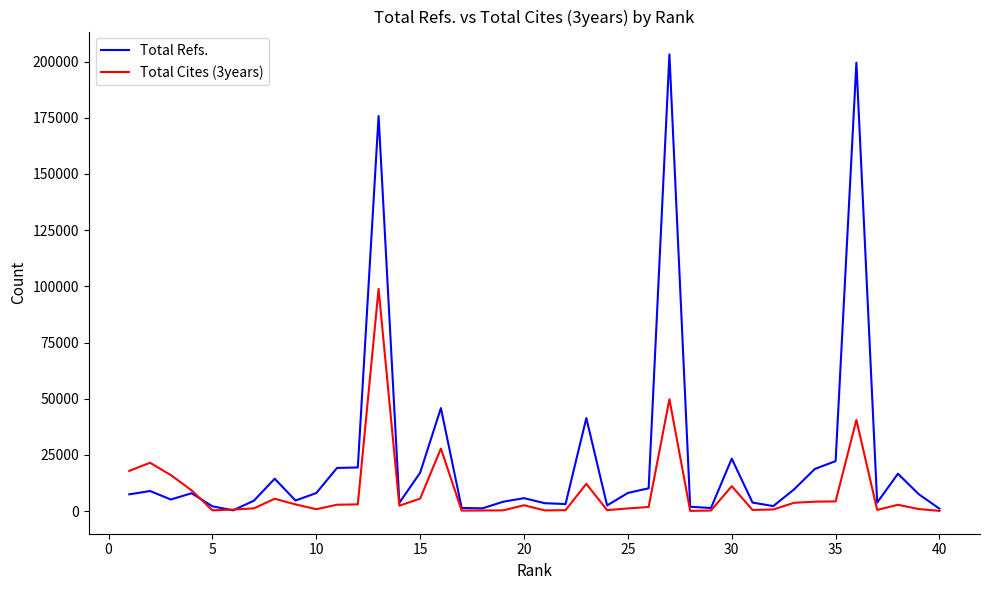

Rank the series by their average value, from highest to lowest.

Total Refs., Total Cites (3years)